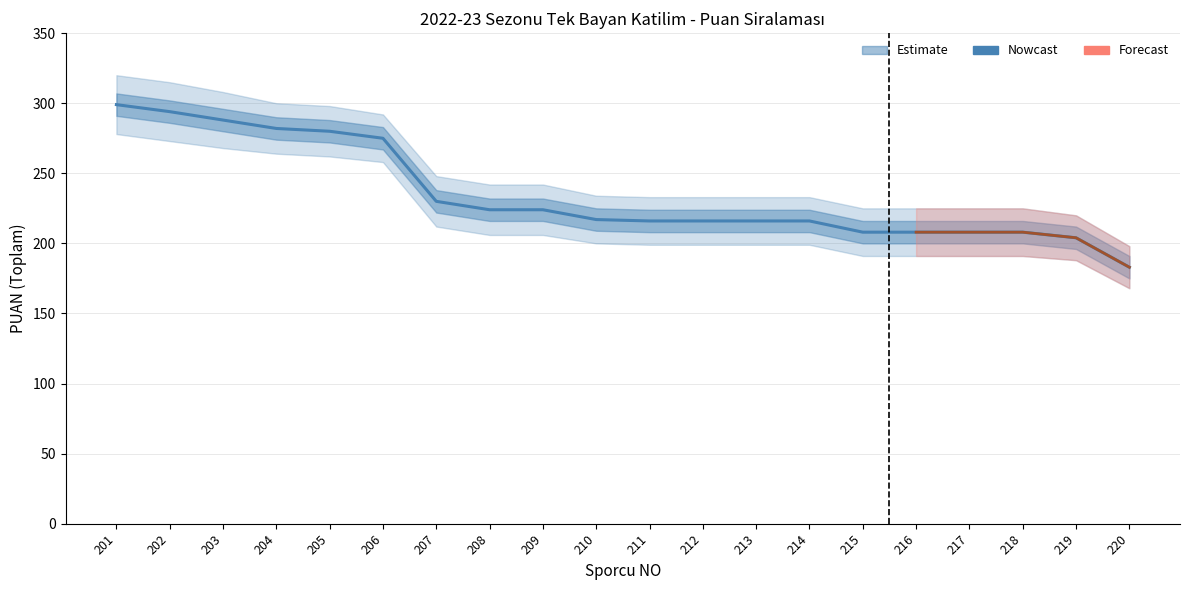

Which series has the largest range (max minus min)?

PUAN_upper